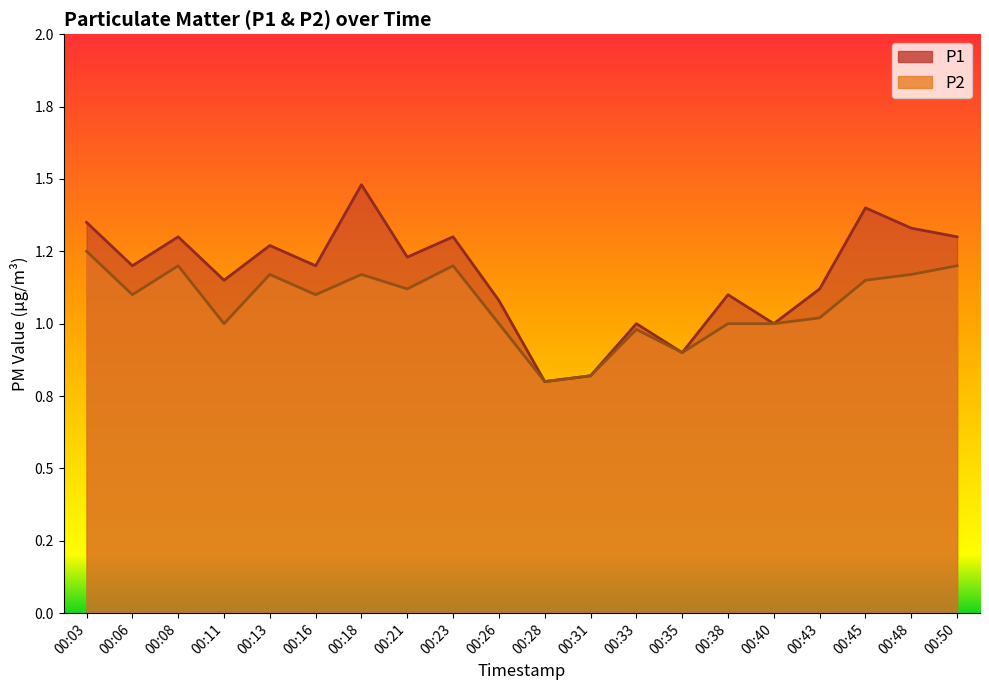

What is the sum of the P1 values at 00:35 and 00:08?

2.2